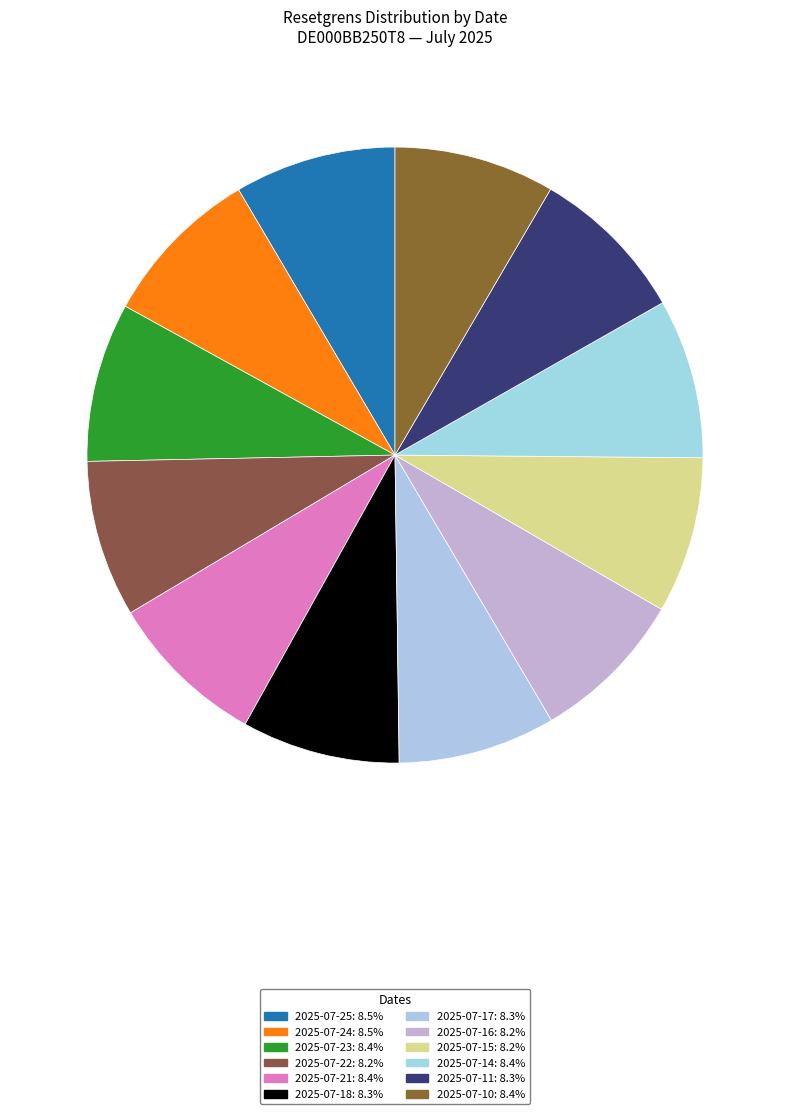

Count the number of slices in the pie.

12